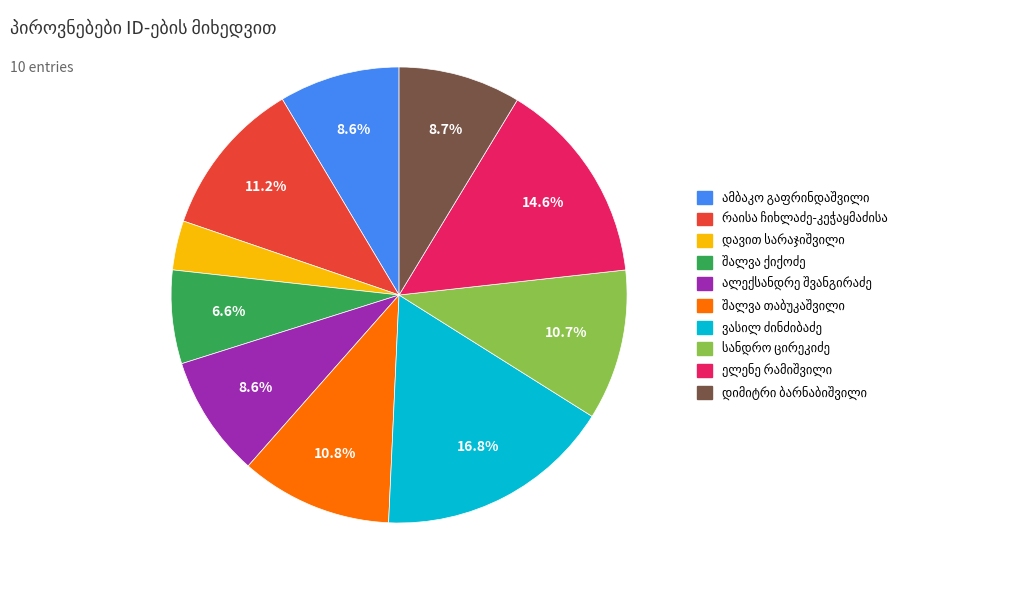

How many slices are in this pie chart?

10